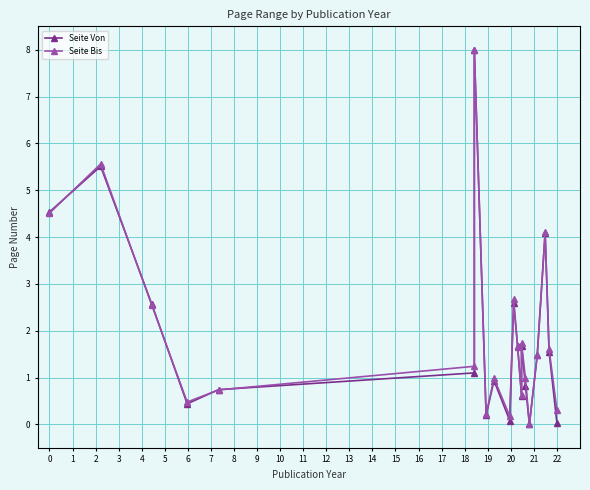

Is the value of Seite Bis at 5 greater than the value of Seite Von at 10?

No